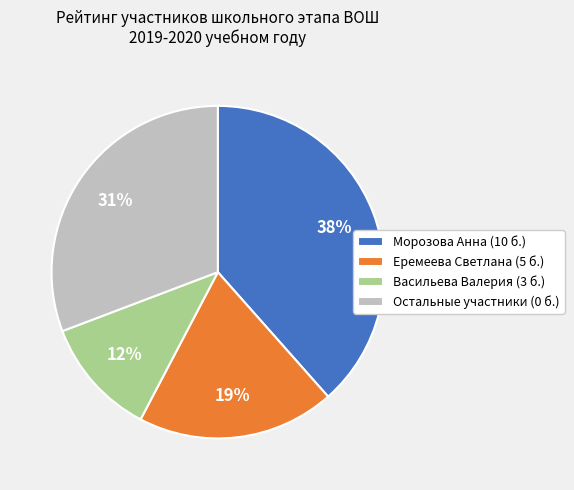

Does any single category account for the majority?

No